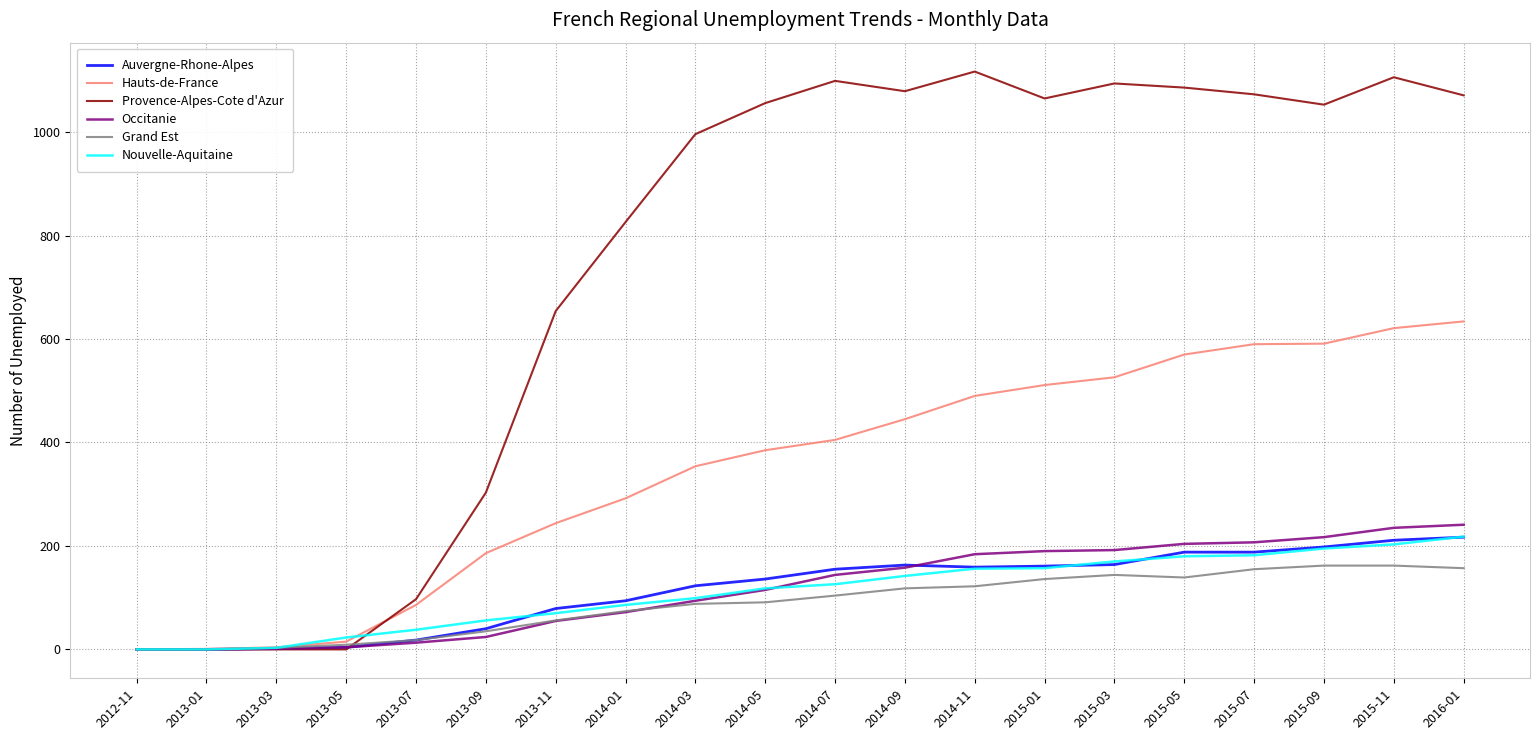

Is this an area chart (filled region under the line)?

No